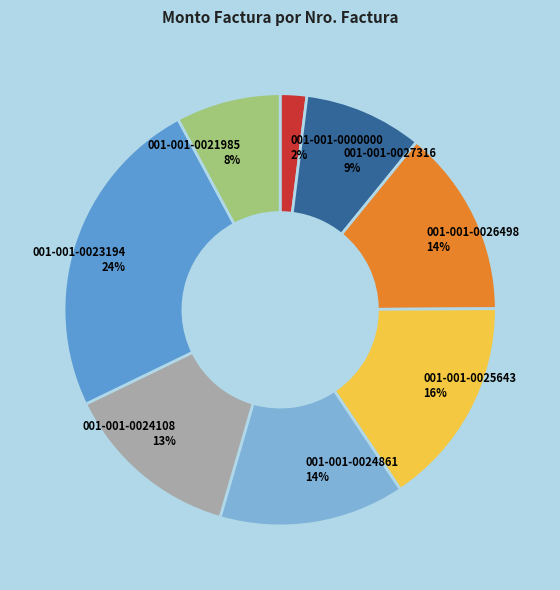

Is it true that 001-001-0024108 is 13% of the pie?

True